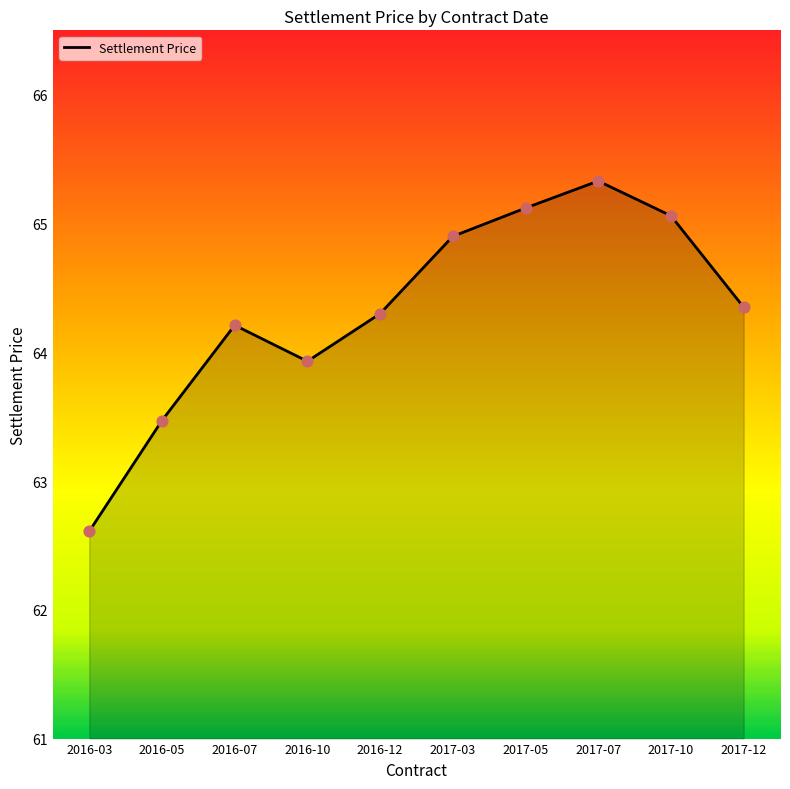

Between 2016-12 and 2017-12, which is larger?

2017-12